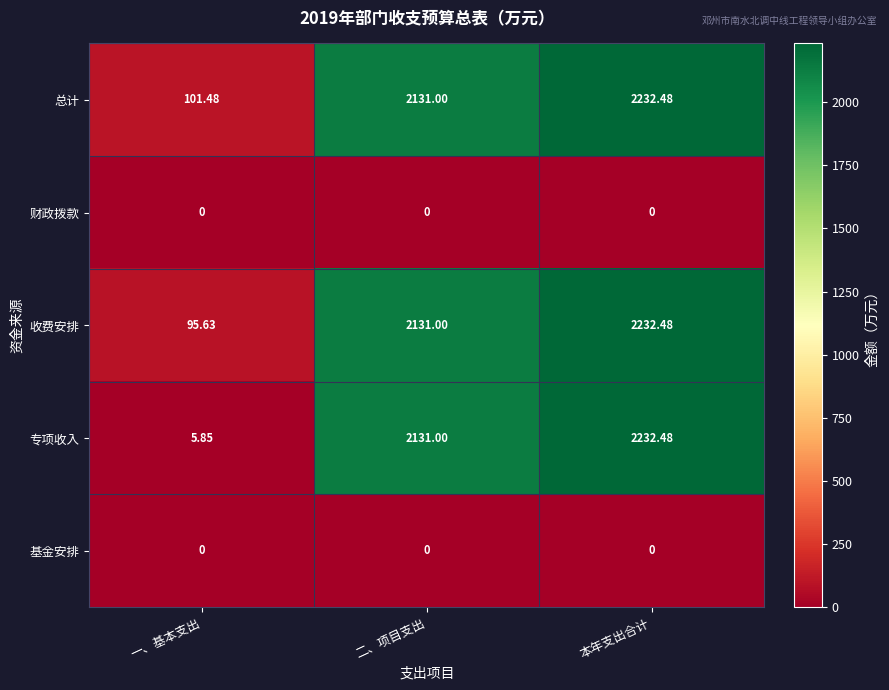

At which label is 总计 closest to 1166?

二、项目支出